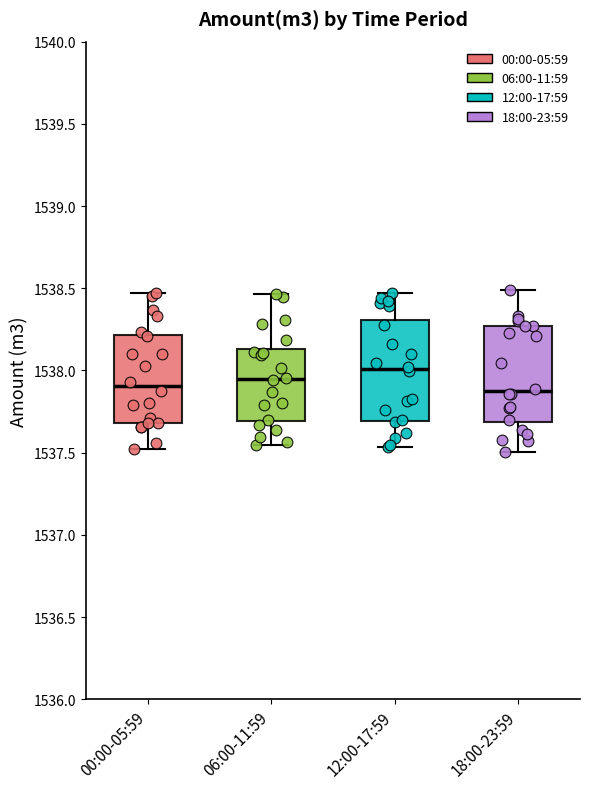

Where does the lower whisker of the box for 06:00-11:59 end on the y-axis? The values are not printed on the chart, so give them approximately, as read against the axis.

1537.55